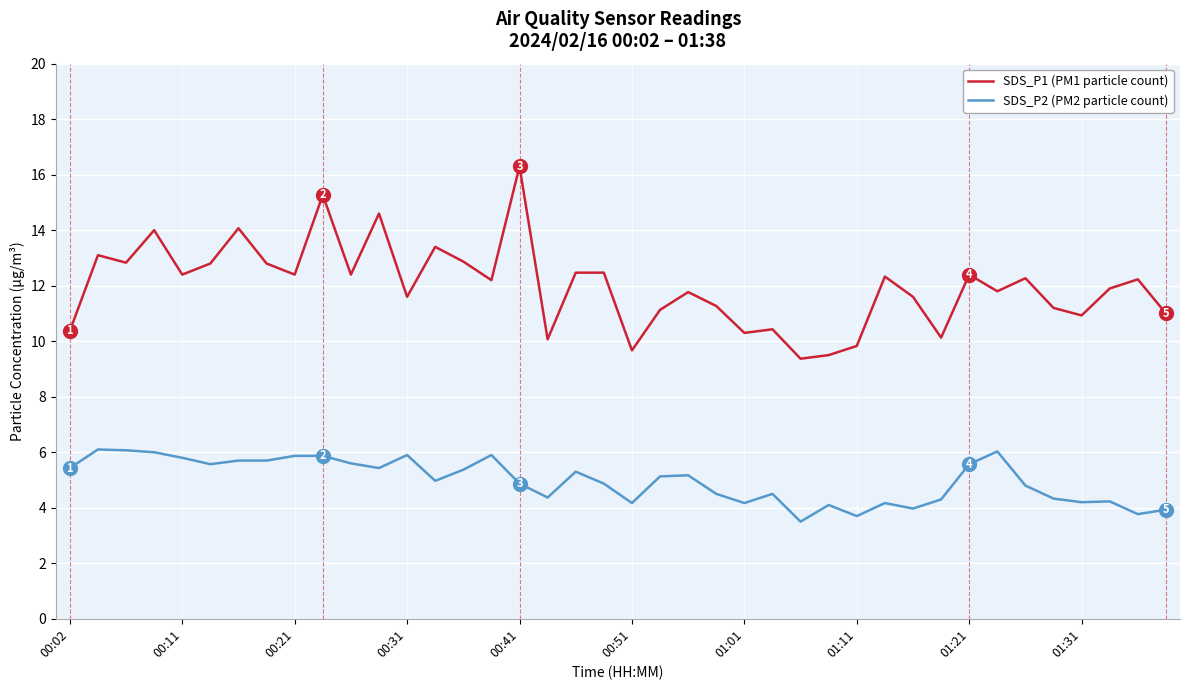

What is the difference between the maximum and minimum values in the SDS_P1 (PM1 particle count) series?

6.9